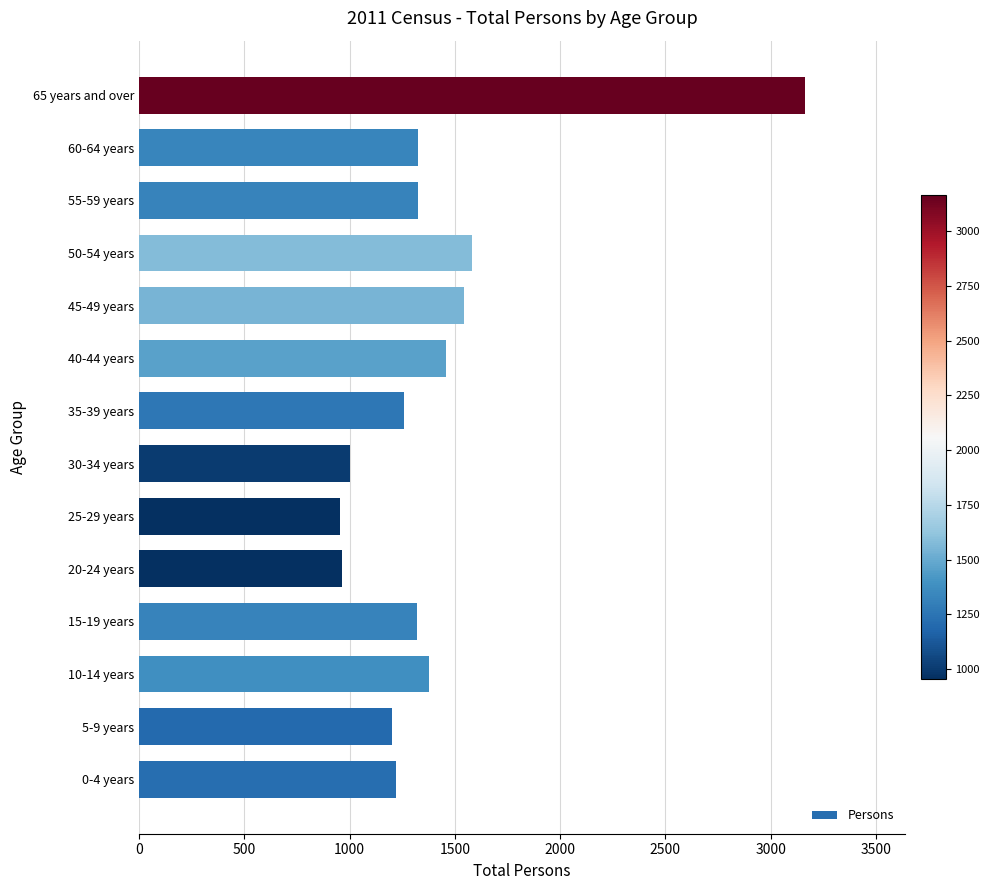

Is it true that the value at 60-64 years is 512?

False